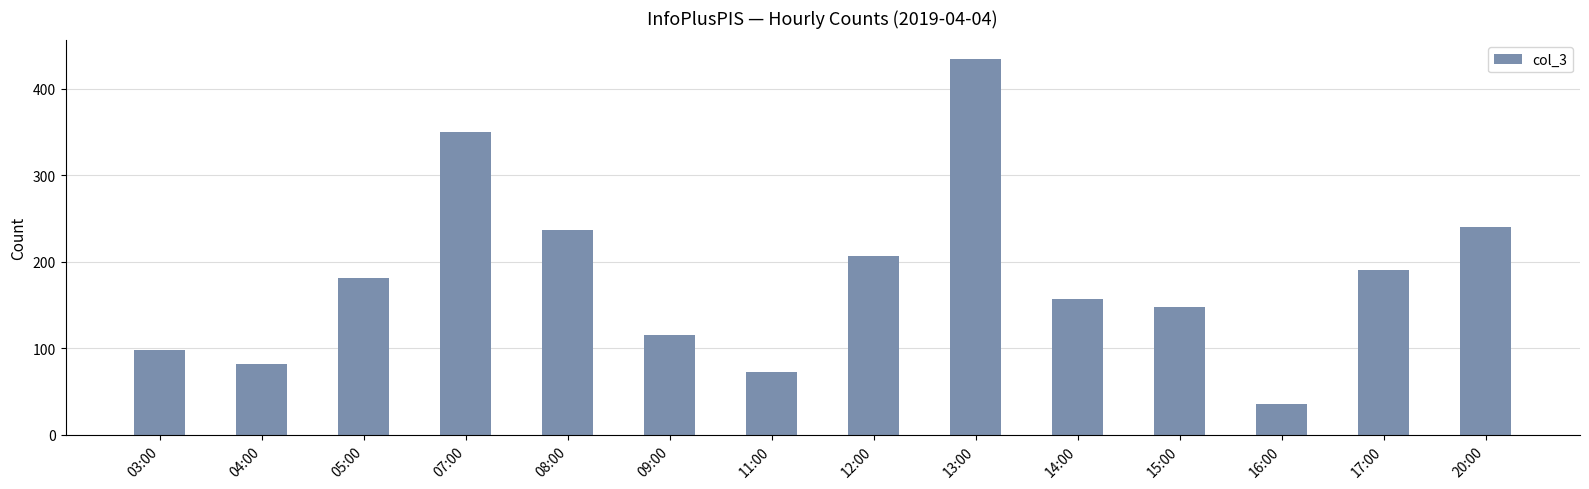

List the labels in order of value, largest first.

13:00, 07:00, 20:00, 08:00, 12:00, 17:00, 05:00, 14:00, 15:00, 09:00, 03:00, 04:00, 11:00, 16:00